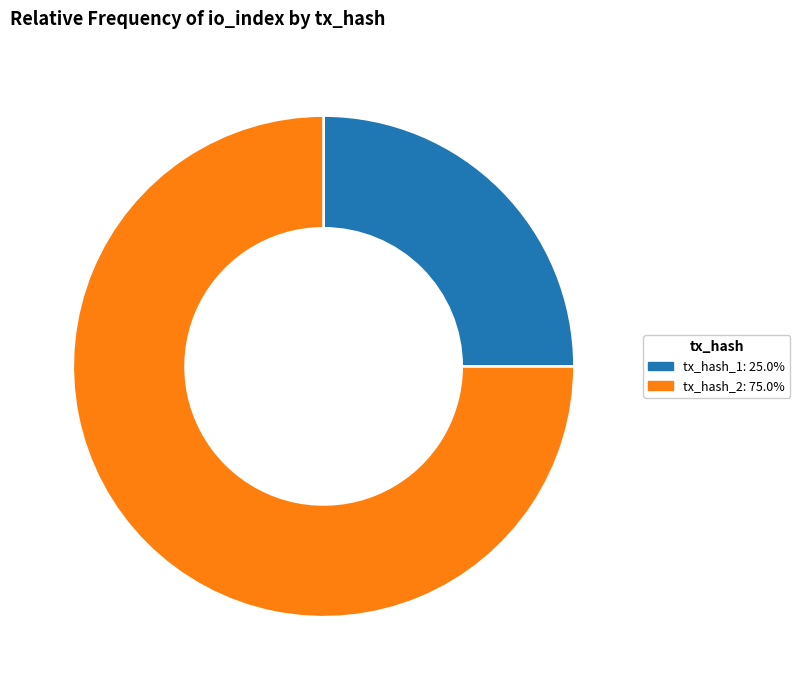

Is there a majority slice in this chart?

Yes